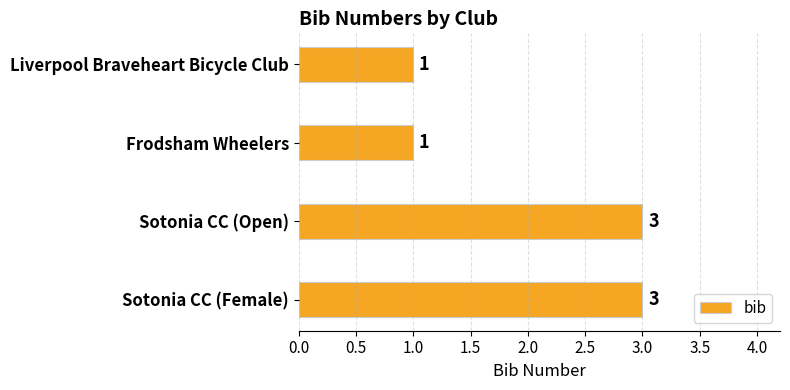

What is the ratio of the value at Frodsham Wheelers to the value at Sotonia CC (Open)?

0.3